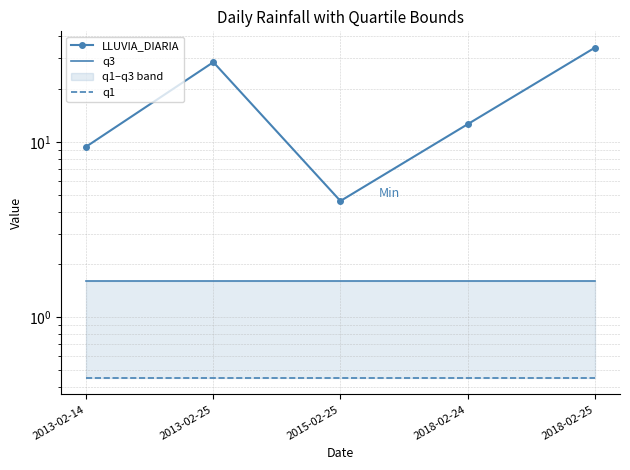

Reading left to right, transcribe all the data shown in this chart.

LLUVIA_DIARIA: 2013-02-14=9.4	2013-02-25=28.5	2015-02-25=4.6	2018-02-24=12.6	2018-02-25=34.4
q3: 2013-02-14=1.6	2013-02-25=1.6	2015-02-25=1.6	2018-02-24=1.6	2018-02-25=1.6
q1: 2013-02-14=0.5	2013-02-25=0.5	2015-02-25=0.5	2018-02-24=0.5	2018-02-25=0.5